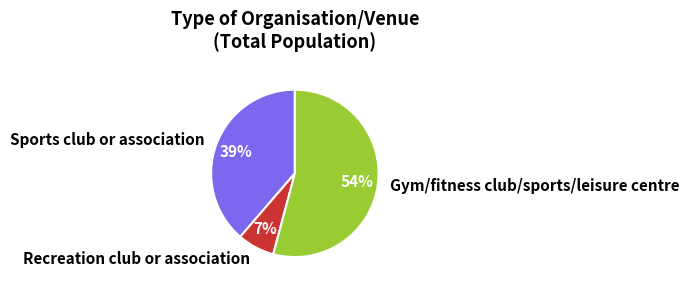

Is the sum of Recreation club or association and Sports club or association greater than half?

No